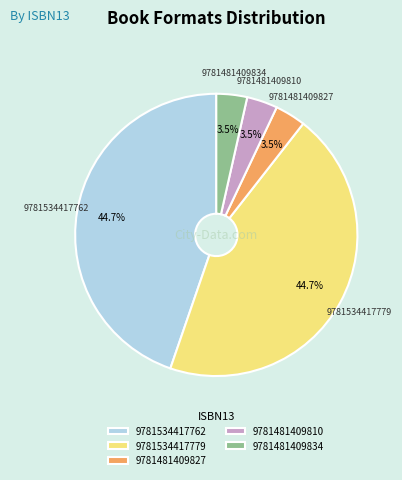

Does 9781481409810 account for over 50% of the chart?

No